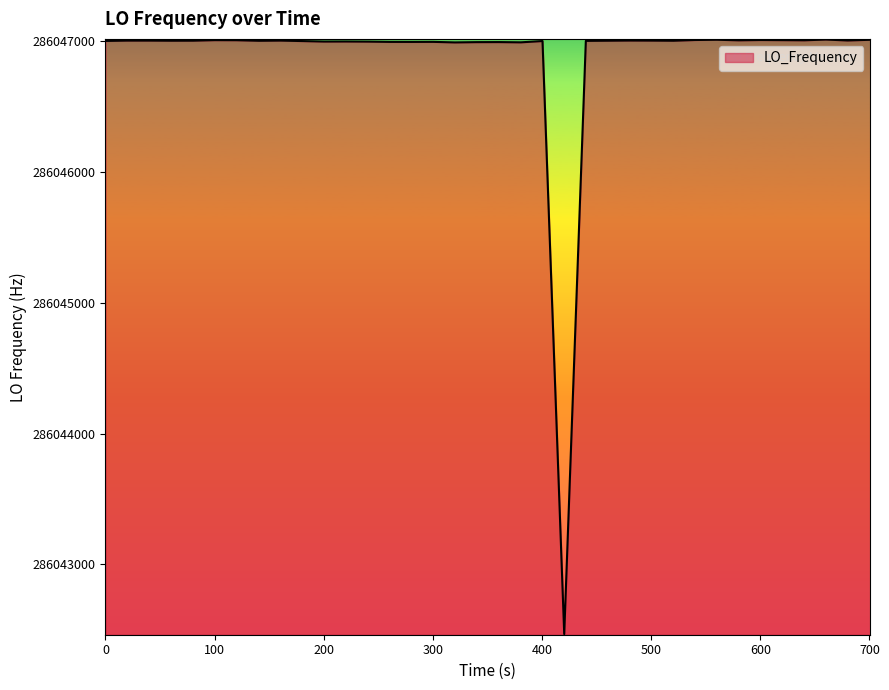

How many categories are shown in the chart?

40